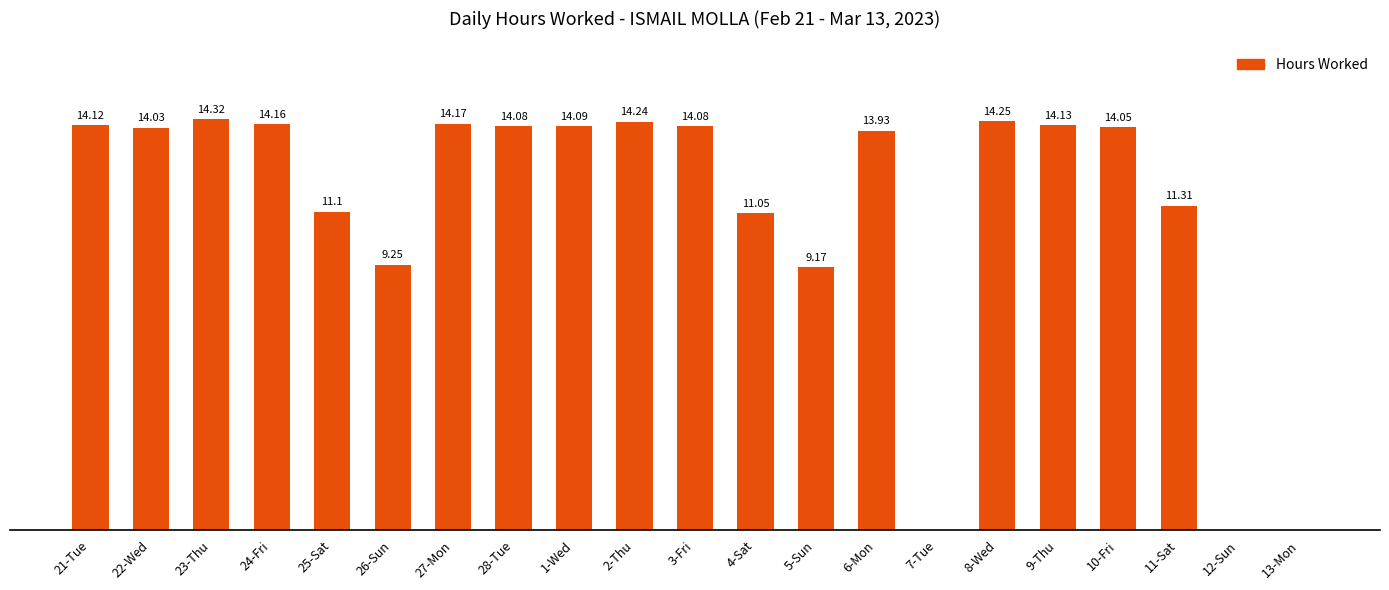

Which has a higher value, 11-Sat or 13-Mon?

11-Sat